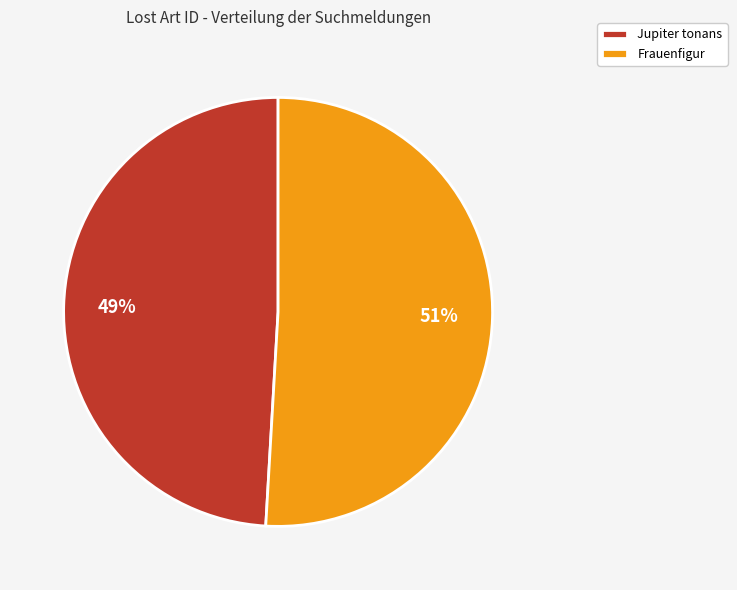

Which slice is the smallest?

Jupiter tonans